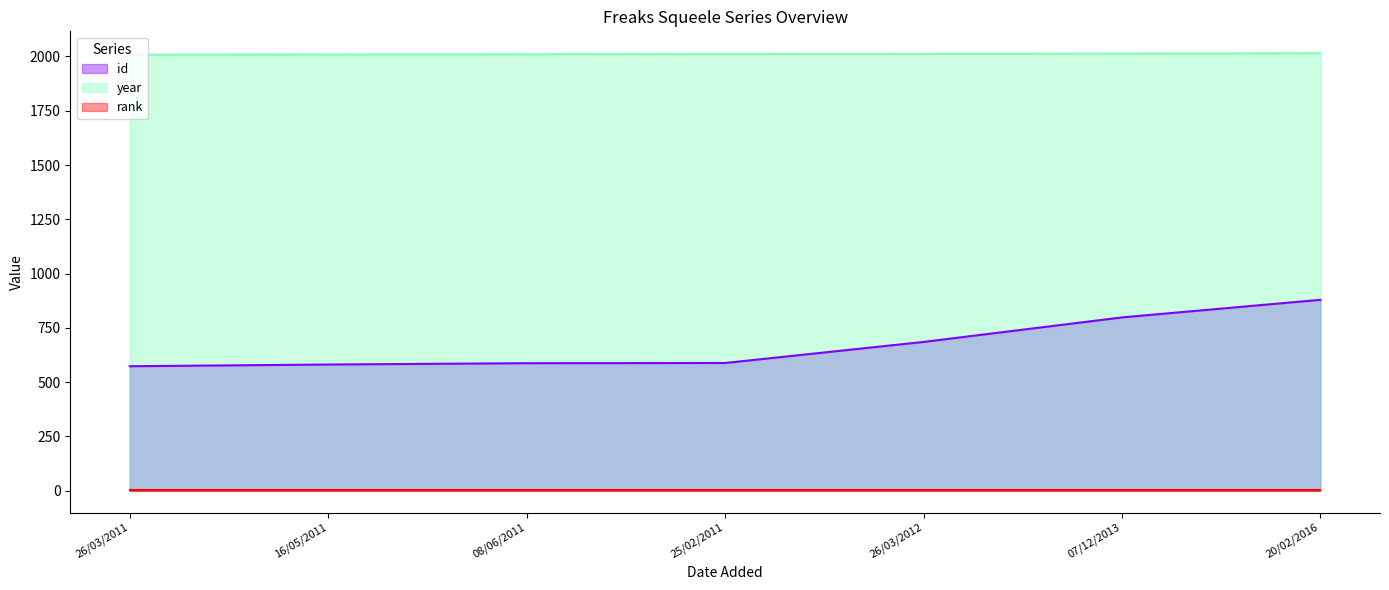

The year series shows 2011 at 25/02/2011. True or false?

True